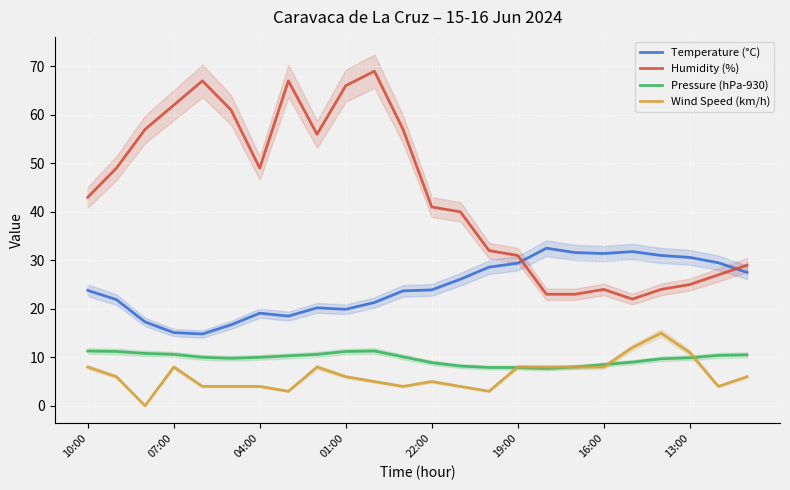

True or false: Temperature (°C) has a value of 19.1 at 04:00.

True